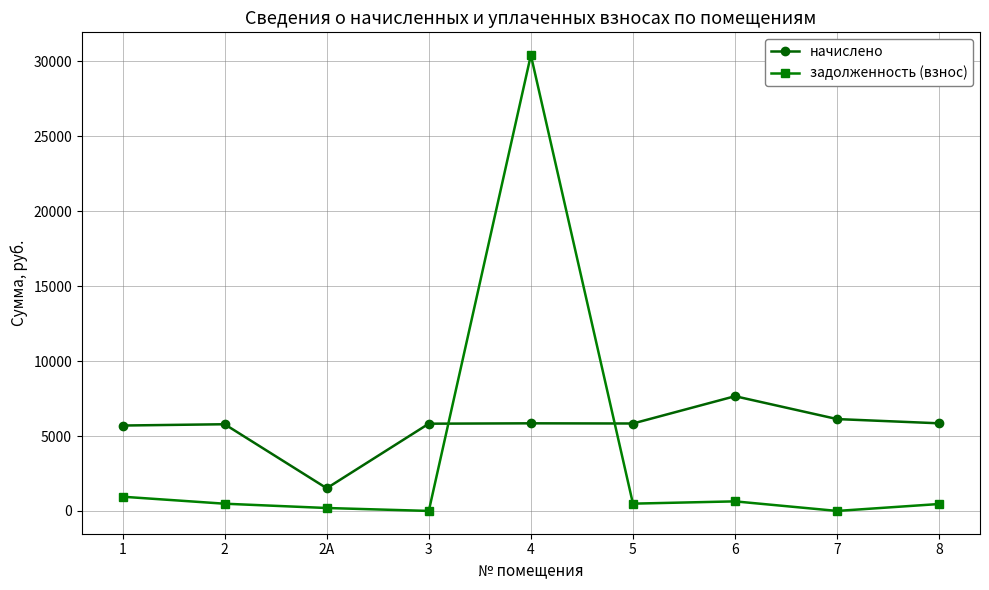

What is the label of the 6th point from the right?

3